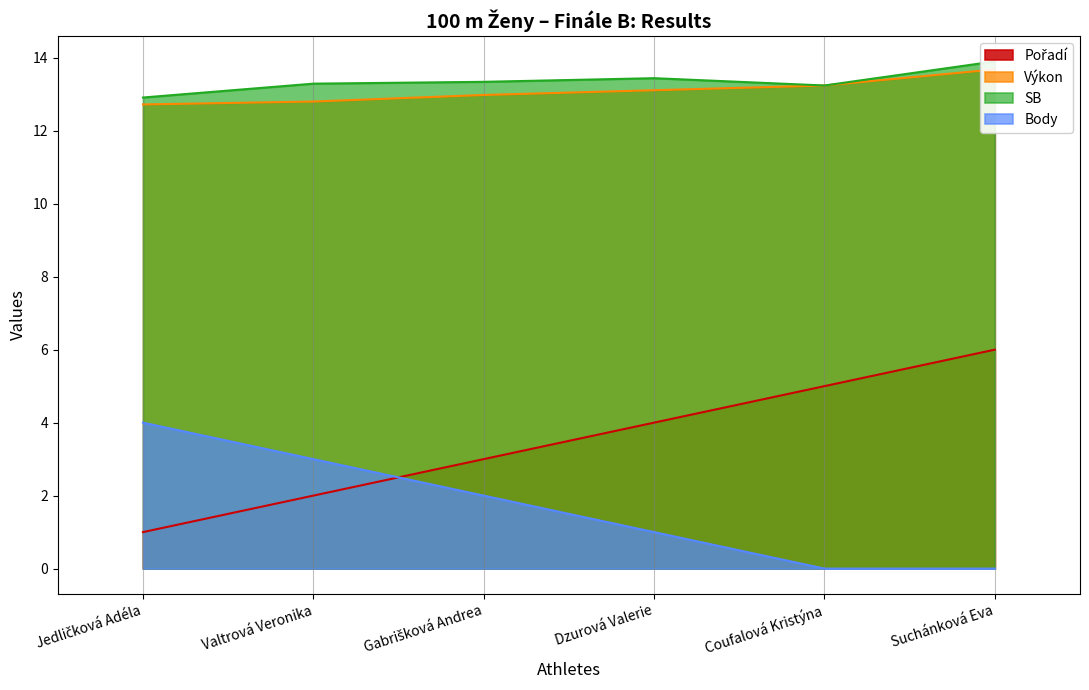

What position from the left is Valtrová Veronika?

2